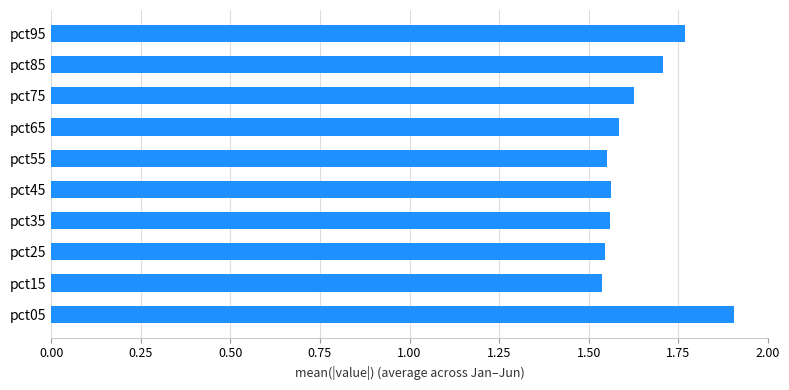

What is the greatest value displayed?

1.9